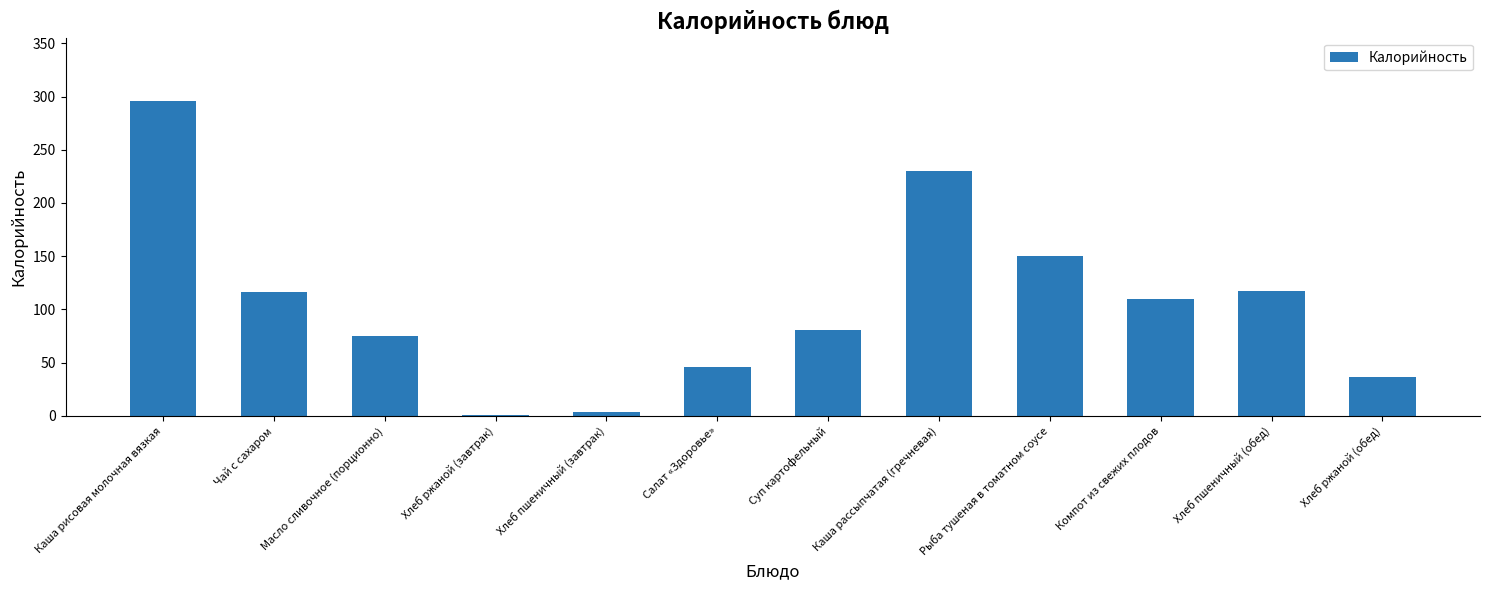

What is the ratio of the value at Масло сливочное (порционно) to the value at Компот из свежих плодов?

0.7